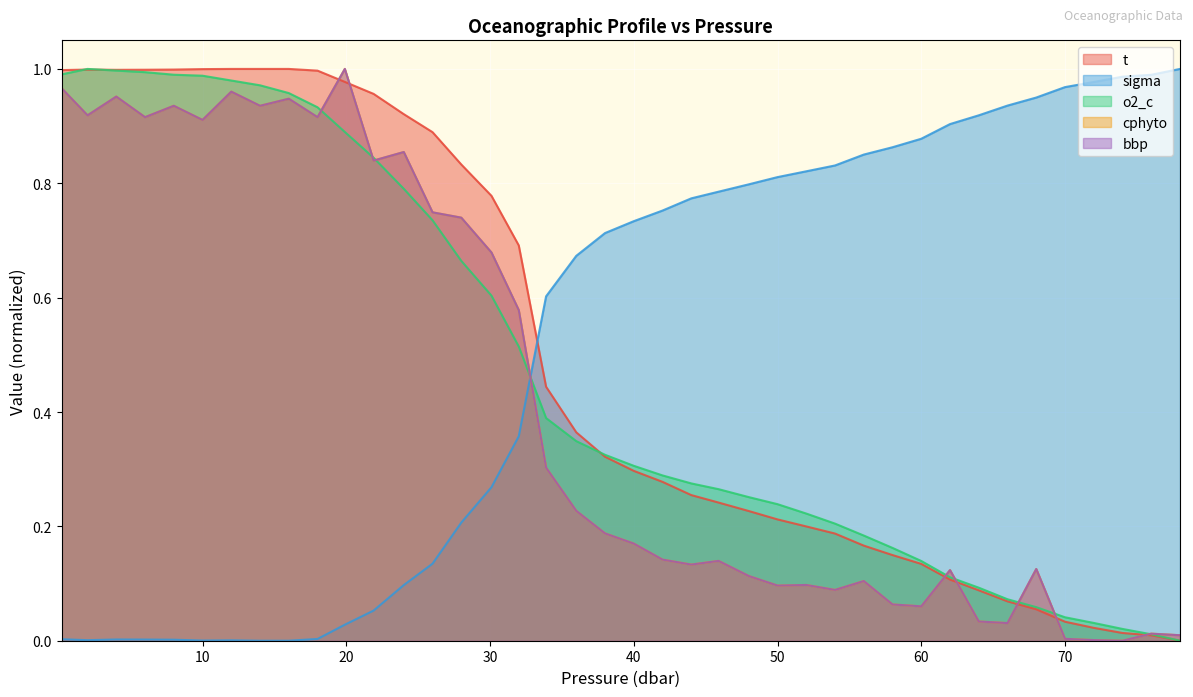

True or false: bbp and cphyto cross at least once.

True